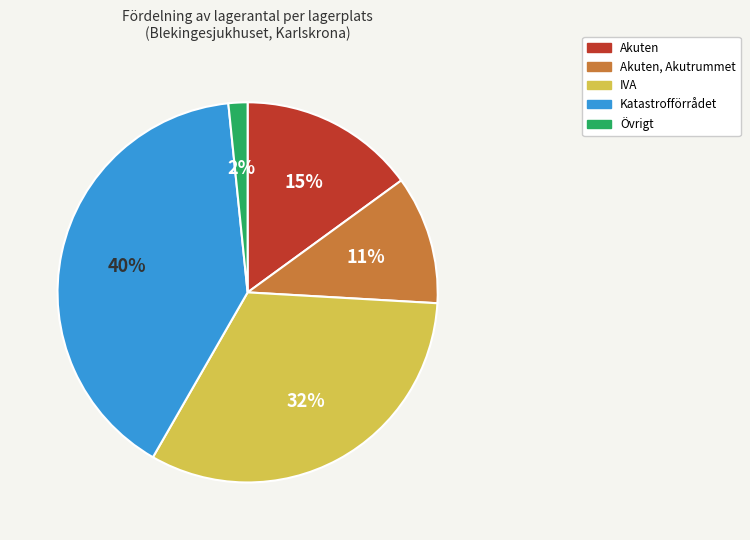

To the nearest percent, what percentage of the pie is IVA?

32%